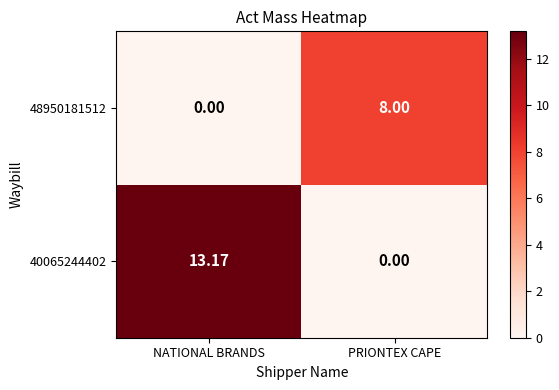

Where is 48950181512 nearest to the value 4?

NATIONAL BRANDS